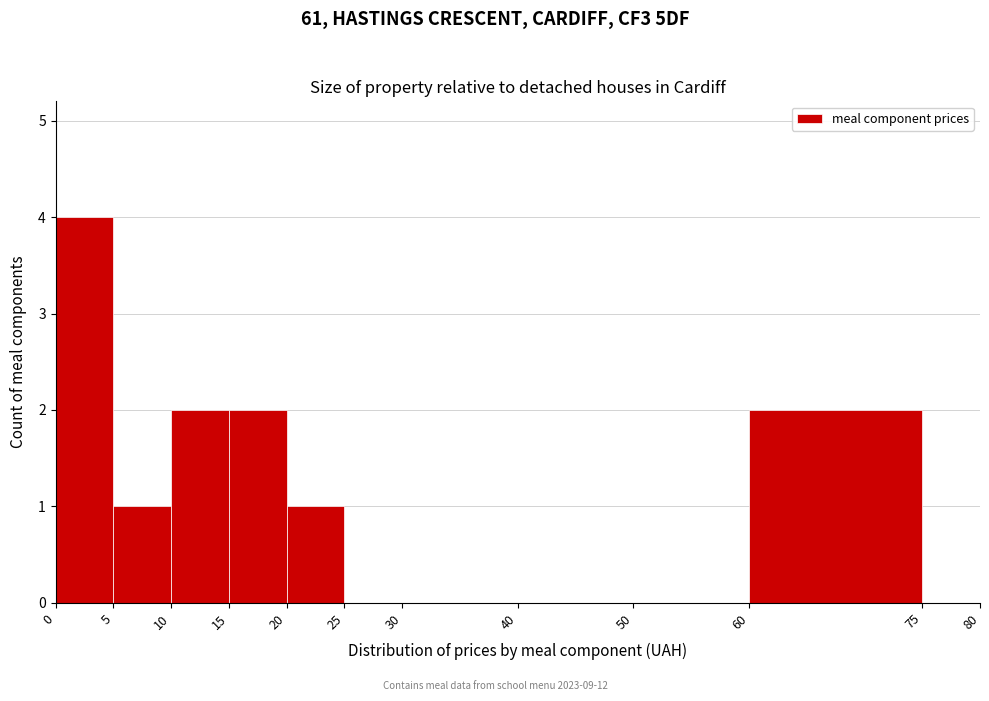

Reading left to right, list every bar in this chart as the range it spans on the x-axis followed by its height. The values are not printed on the chart, so give them approximately, as read against the axis.

0 to 5: 4
5 to 10: 1
10 to 15: 2
15 to 20: 2
20 to 25: 1
25 to 30: 0
30 to 40: 0
40 to 50: 0
50 to 60: 0
60 to 75: 2
75 to 80: 0